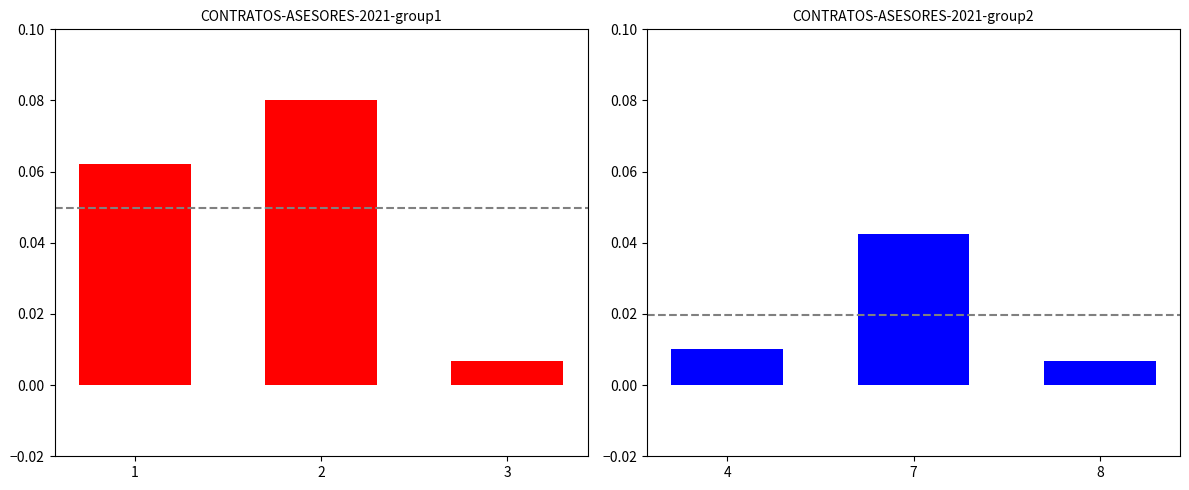

Between 1 and 3, which is larger?

1